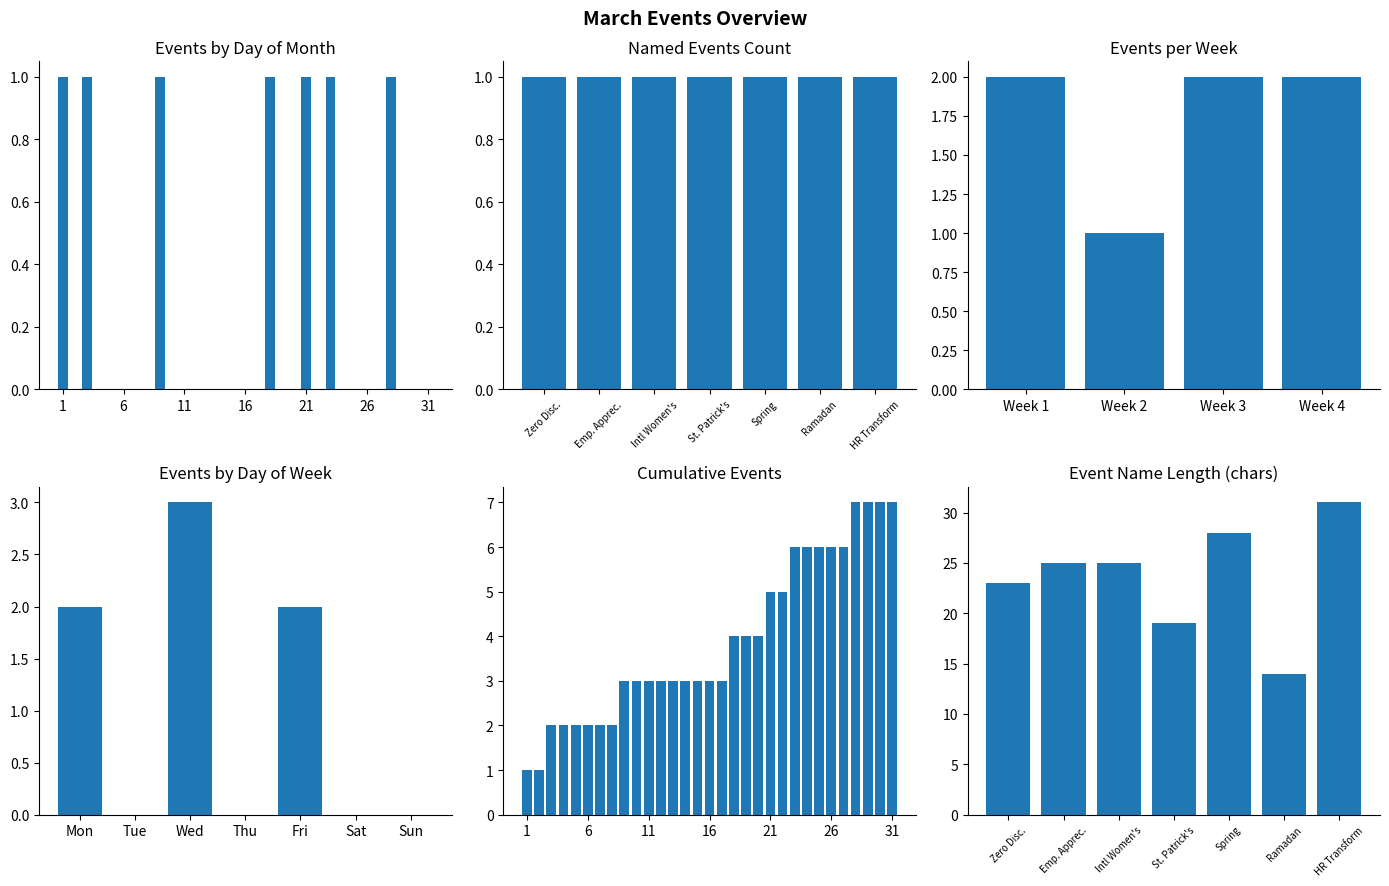

List the labels in order of value, smallest first.

2, 4, 5, 6, 7, 8, 10, 11, 12, 13, 14, 15, 16, 17, 19, 20, 22, 24, 25, 26, 27, 29, 30, 31, 1, 3, 9, 18, 21, 23, 28